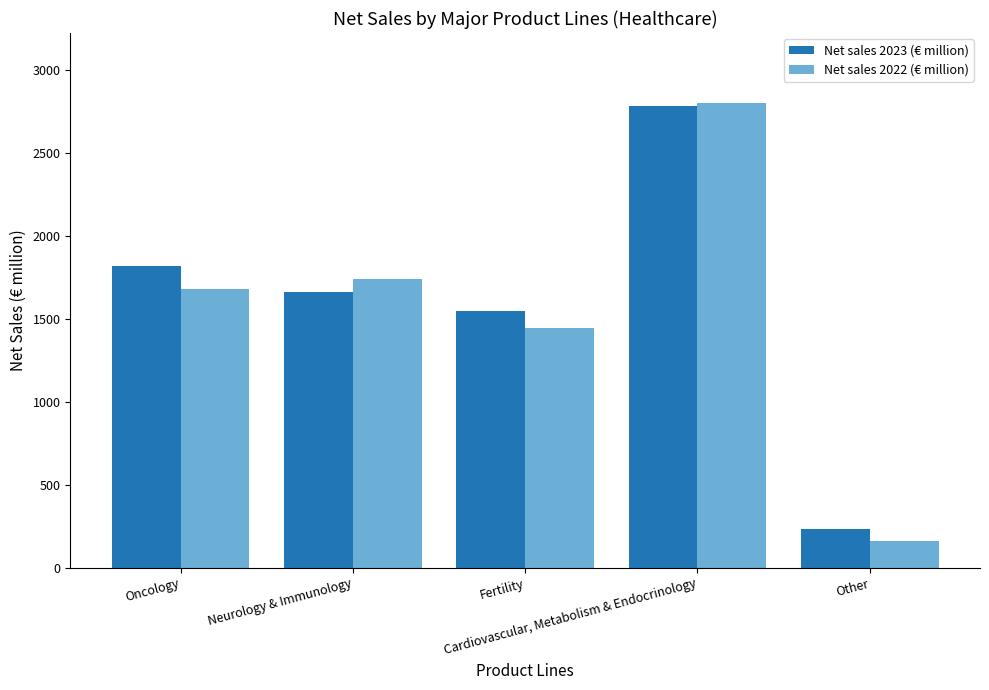

What is the smallest value displayed?

161